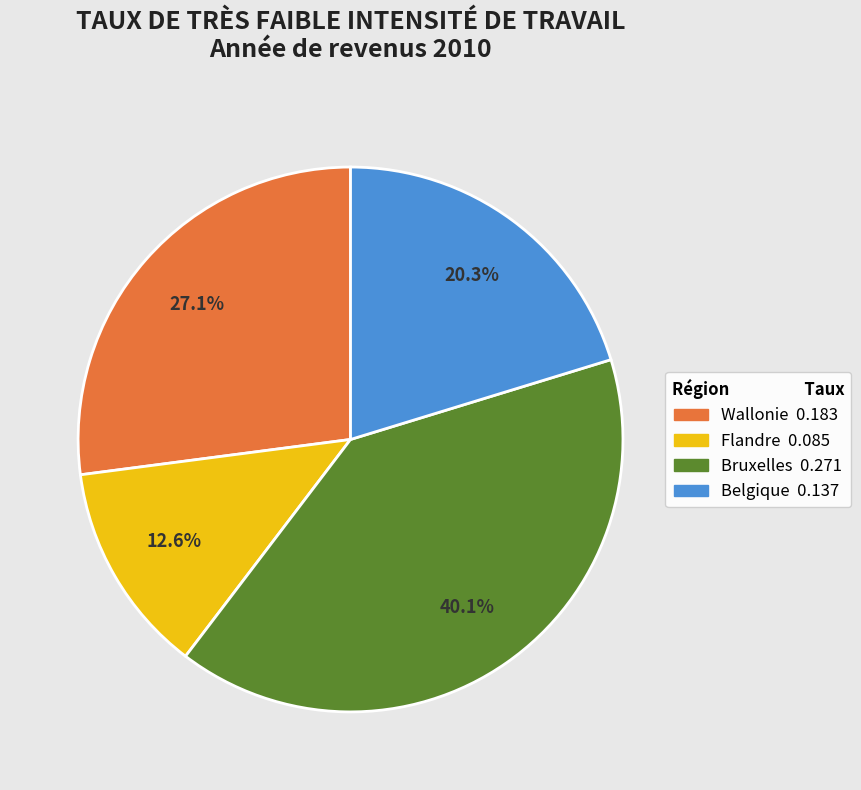

What is the smallest slice in the pie chart?

Flandre